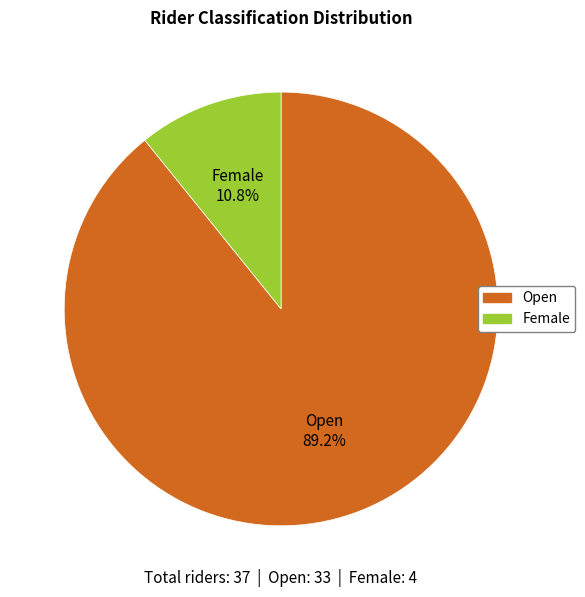

Is there a majority slice in this chart?

Yes